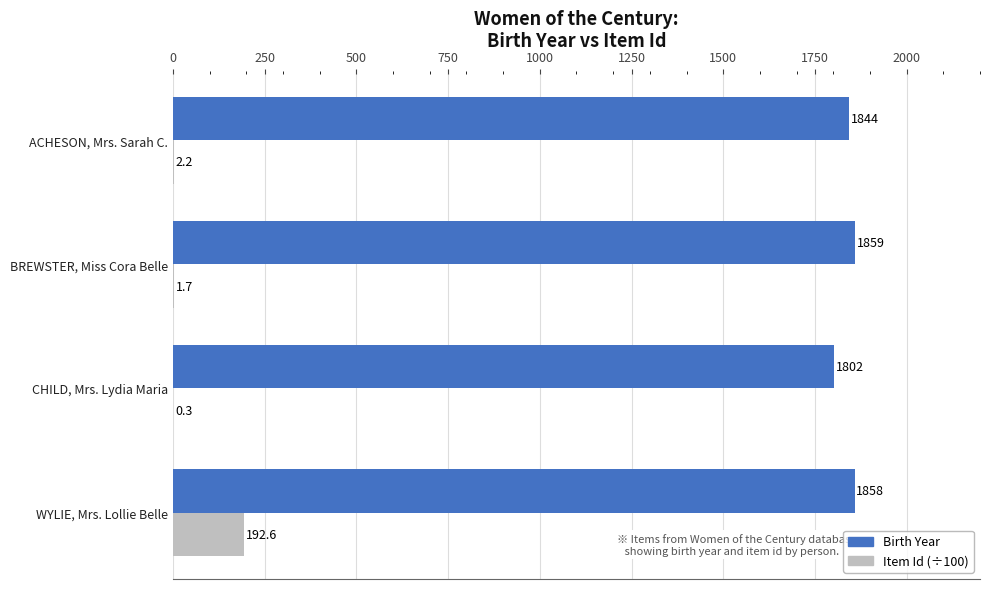

Is the value of Birth Year at CHILD, Mrs. Lydia Maria greater than the value of Item Id (÷100) at WYLIE, Mrs. Lollie Belle?

Yes